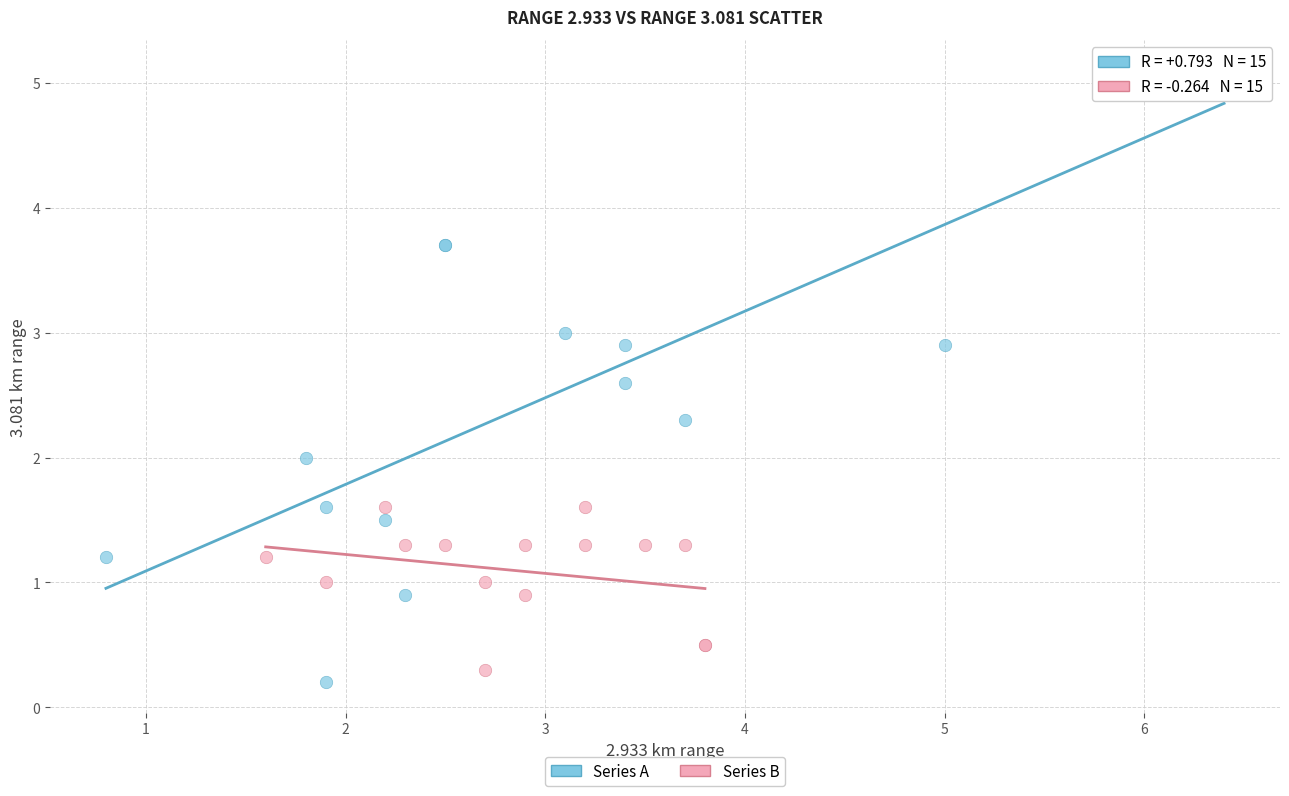

Which series contains the highest Y value?

Series A